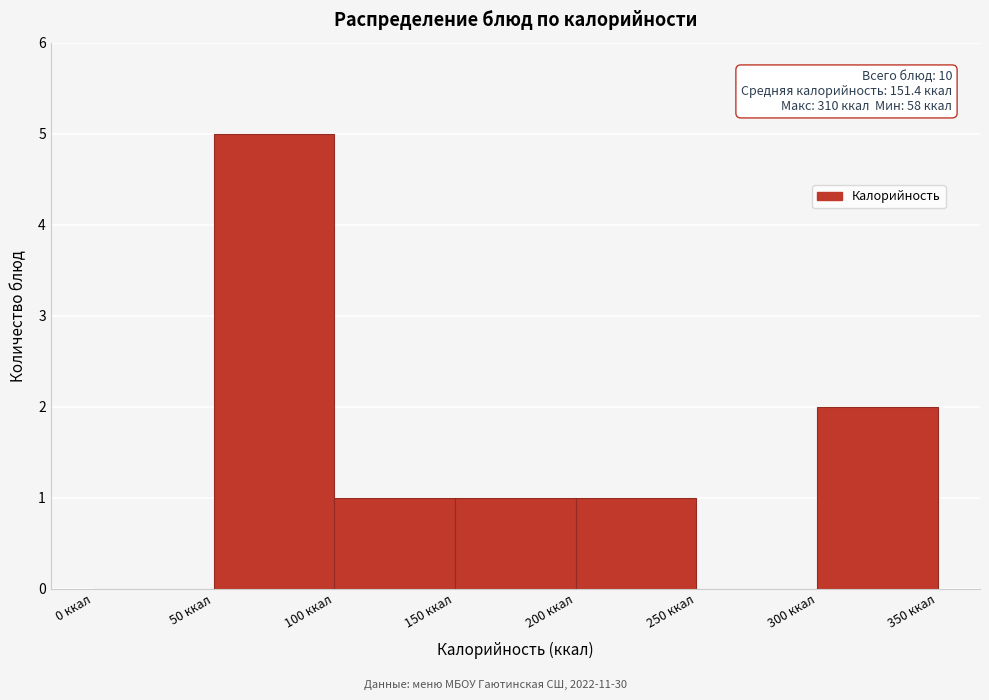

Which range on the x-axis has the tallest bar?

50 to 100